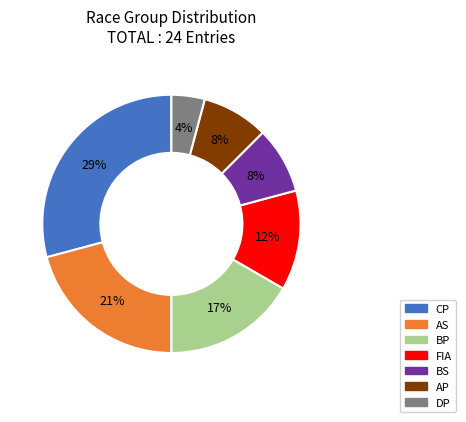

How many segments does this pie chart have?

7